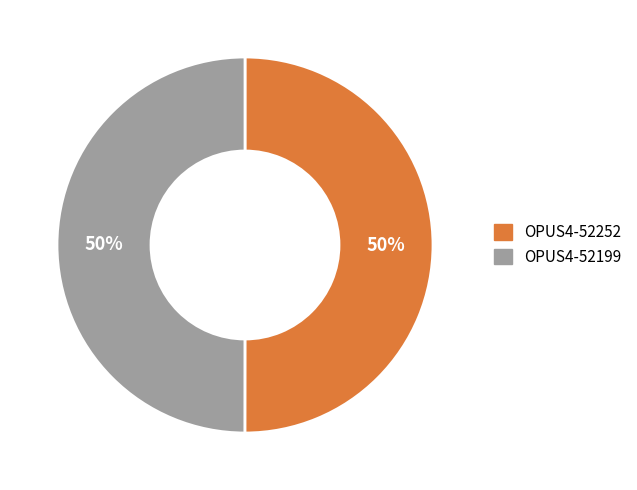

To the nearest percent, what percentage of the pie is OPUS4-52199?

50%